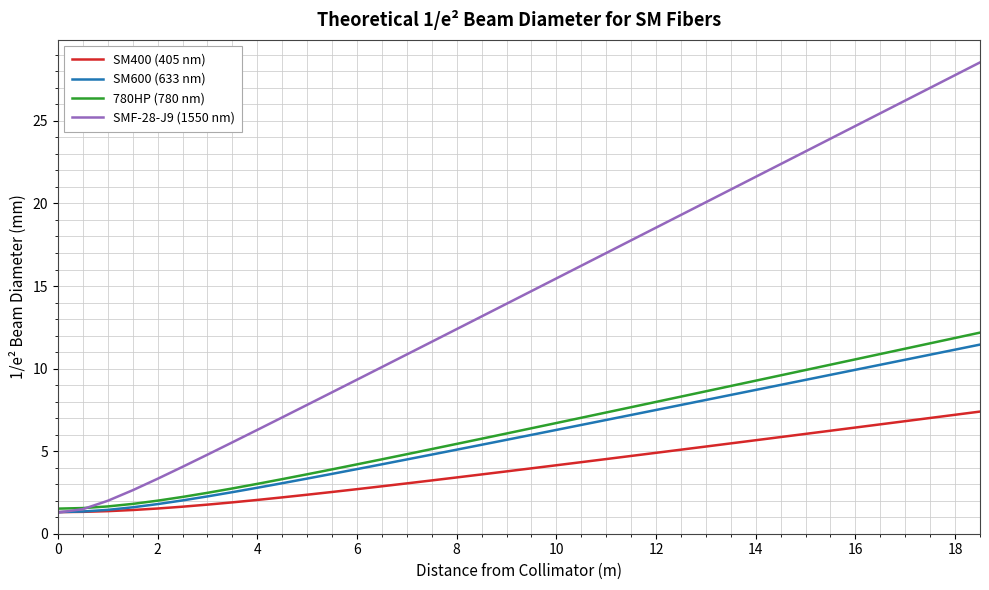

Is this an area chart (filled region under the line)?

No